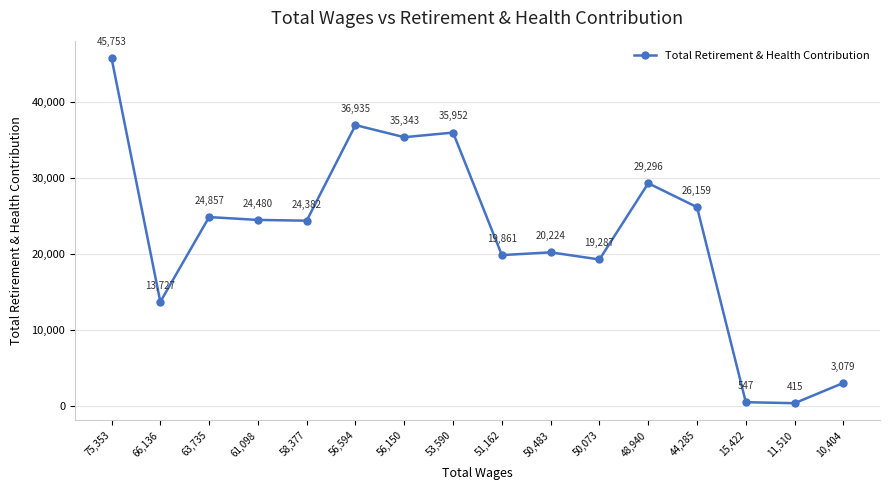

Which category has the lowest value across all series?

11,510